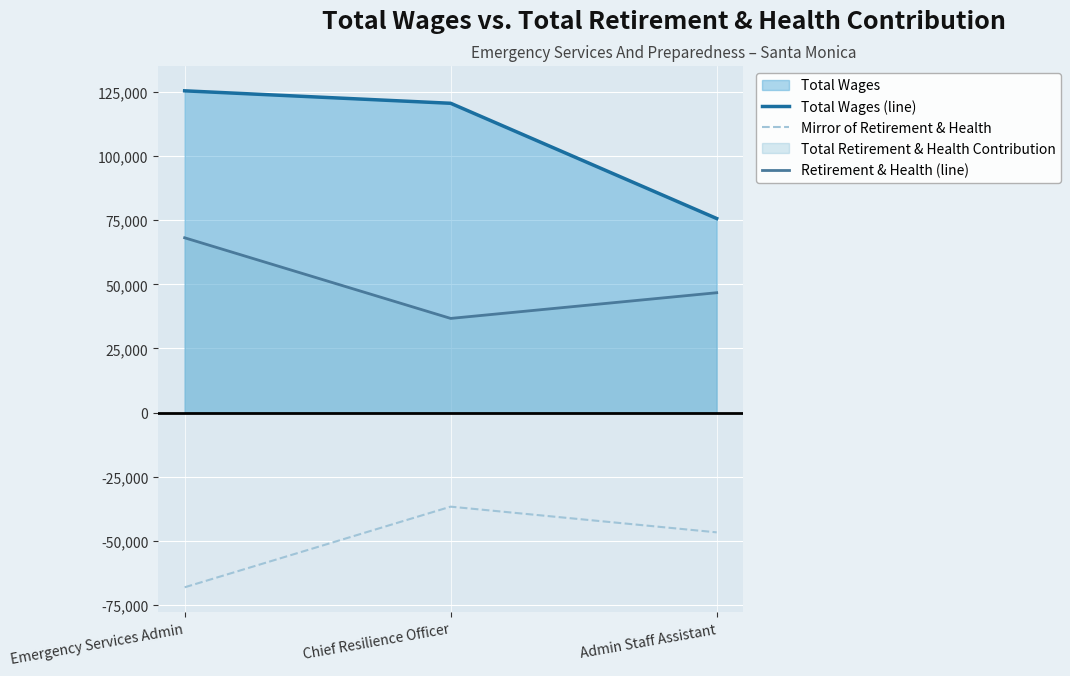

How many data points in Total Wages (line) are above 120613?

1